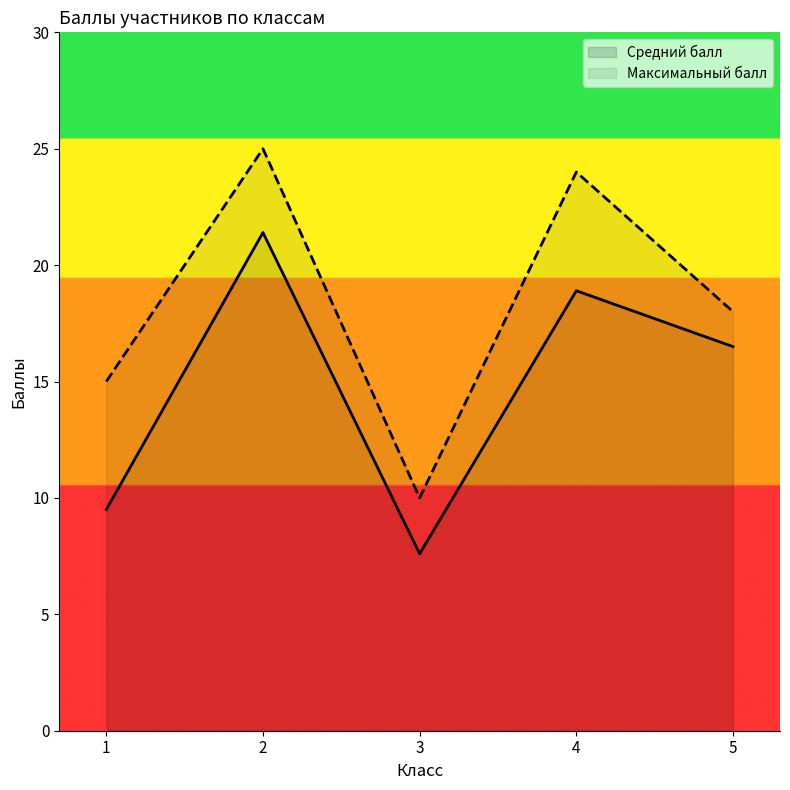

At 1, list the series in order from smallest to largest.

Средний балл, Максимальный балл